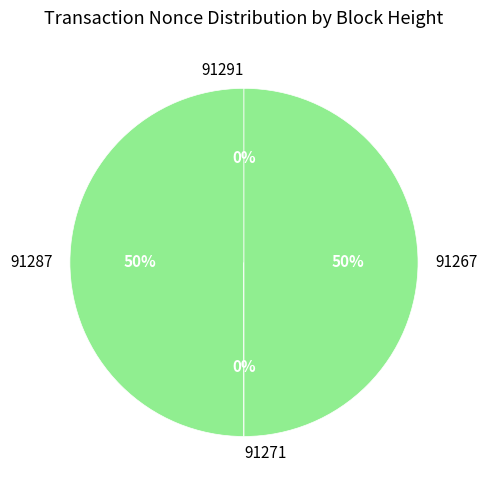

Combined, do 91267 and 91287 account for over 50%?

Yes